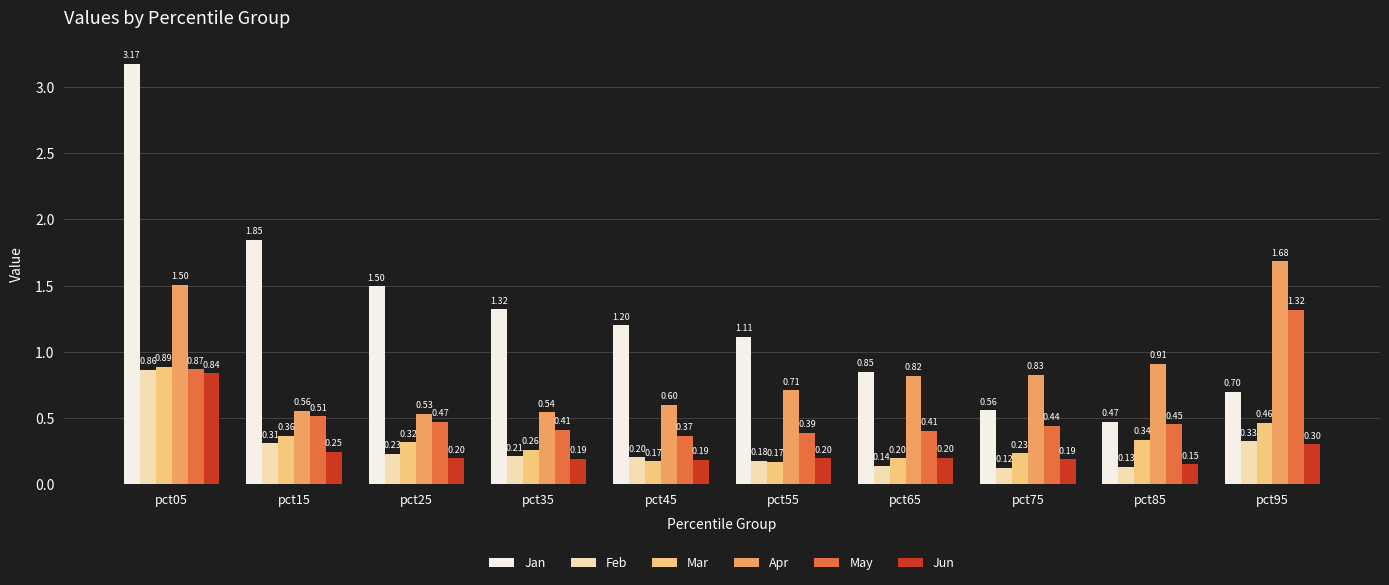

What is the sum of all Mar values?

3.4